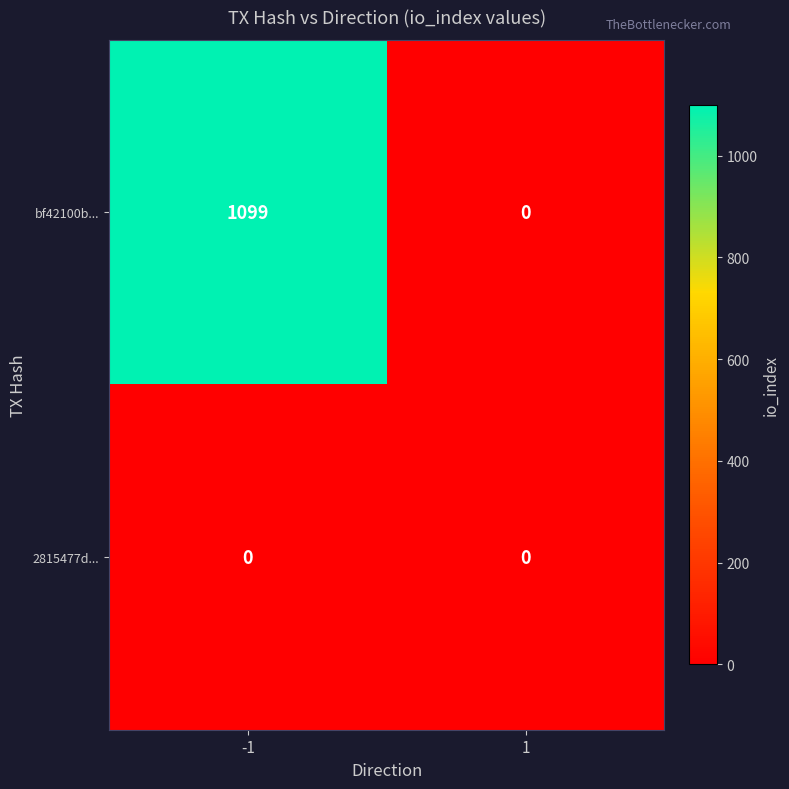

Reading right to left, list all the values displayed in this chart.

bf42100b...: 1=0	-1=1099
2815477d...: 1=0	-1=0